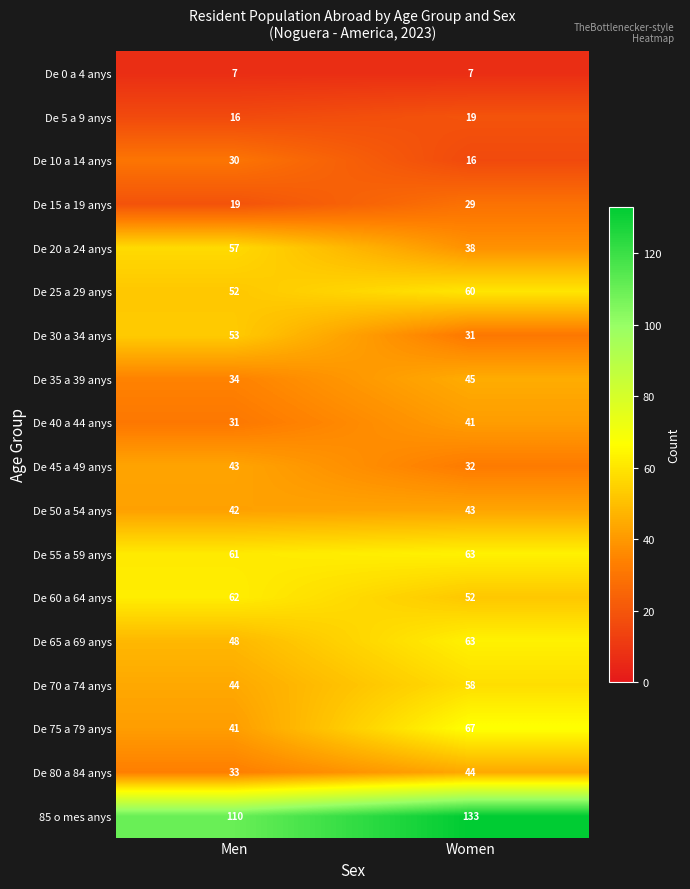

The De 10 a 14 anys series shows 30 at Men. True or false?

True